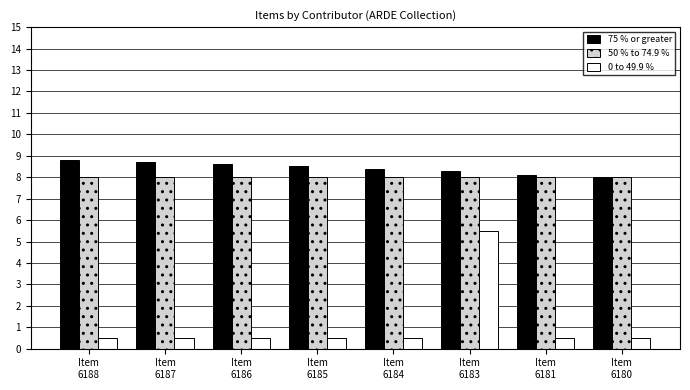

What is the smallest value displayed?

0.5